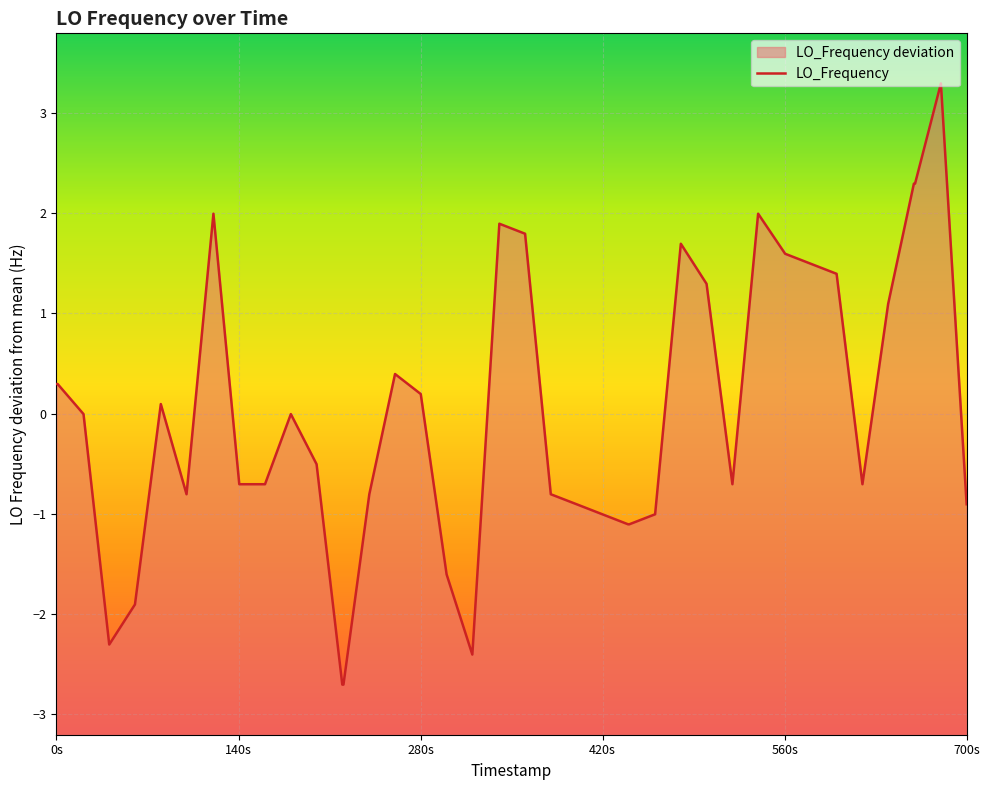

At which label is the value closest to 0?

280s